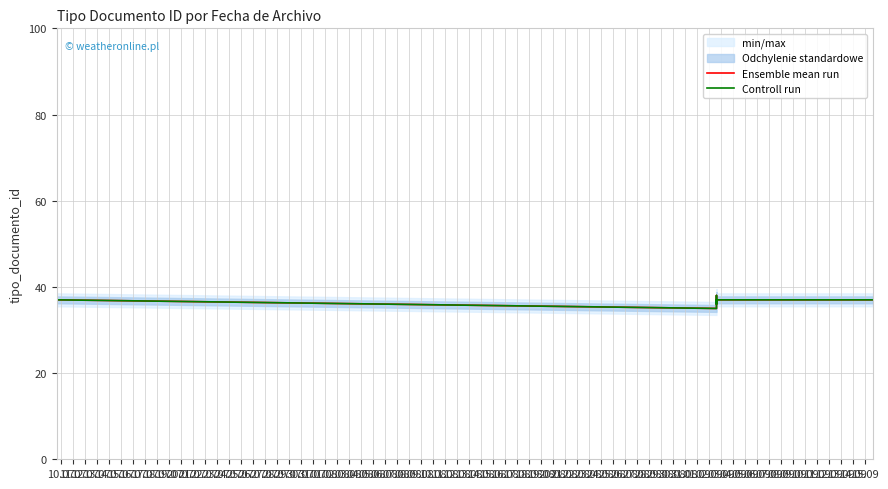

What is the difference between the maximum and minimum values in the Ensemble mean run series?

3